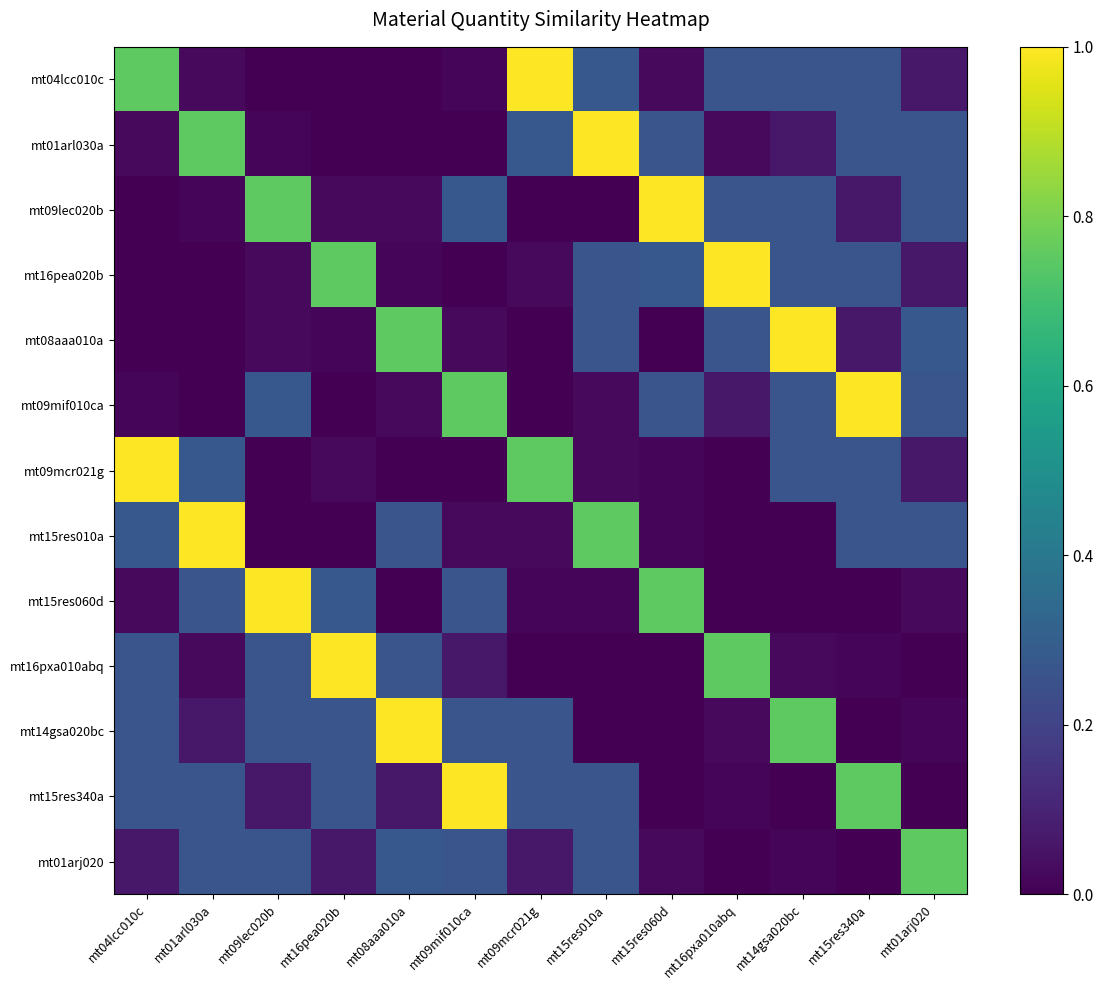

At how many categories does at least one series exceed 0?

13